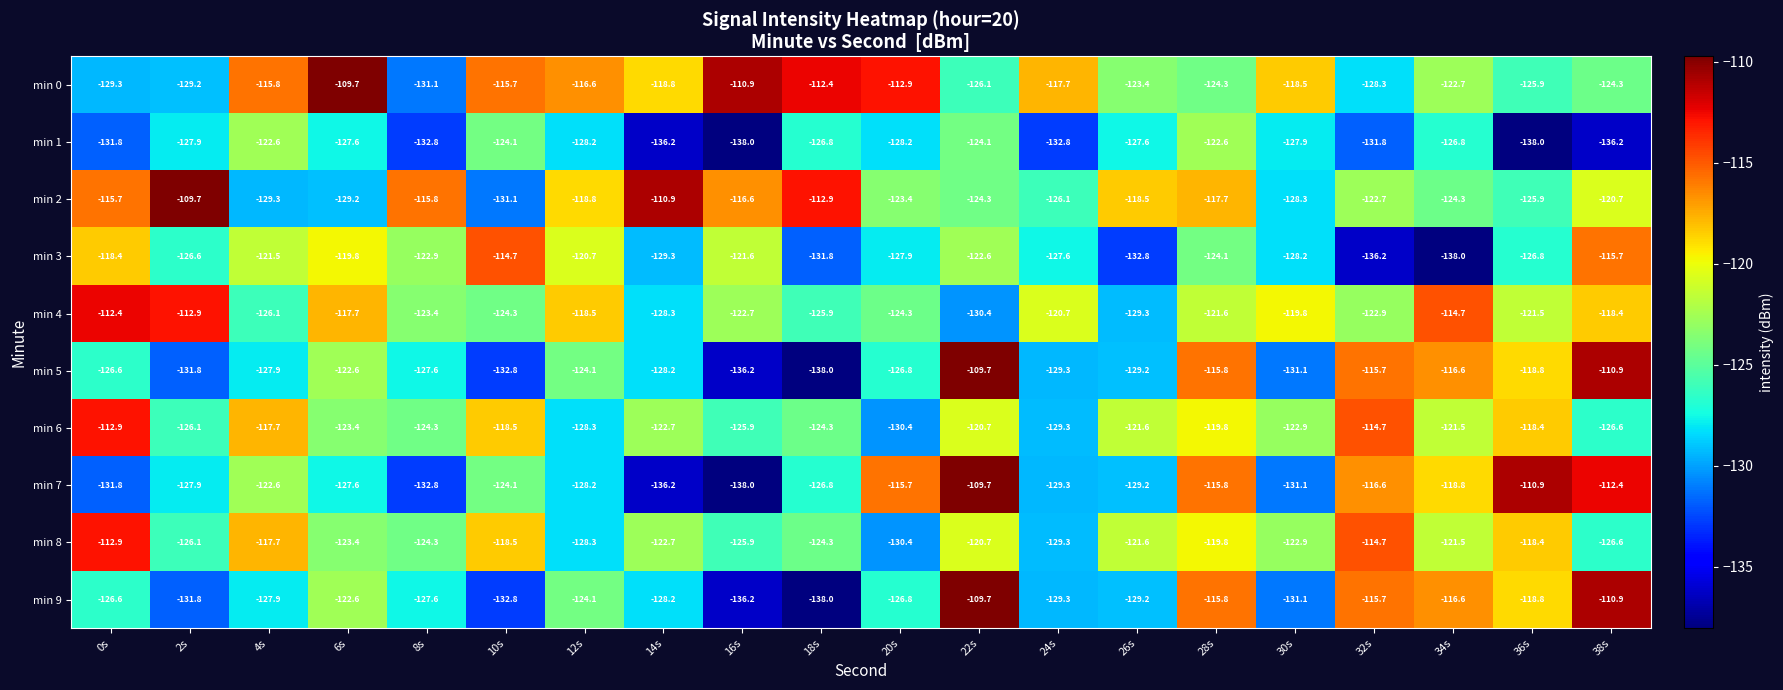

At which category is the sum across all series the highest?

28s